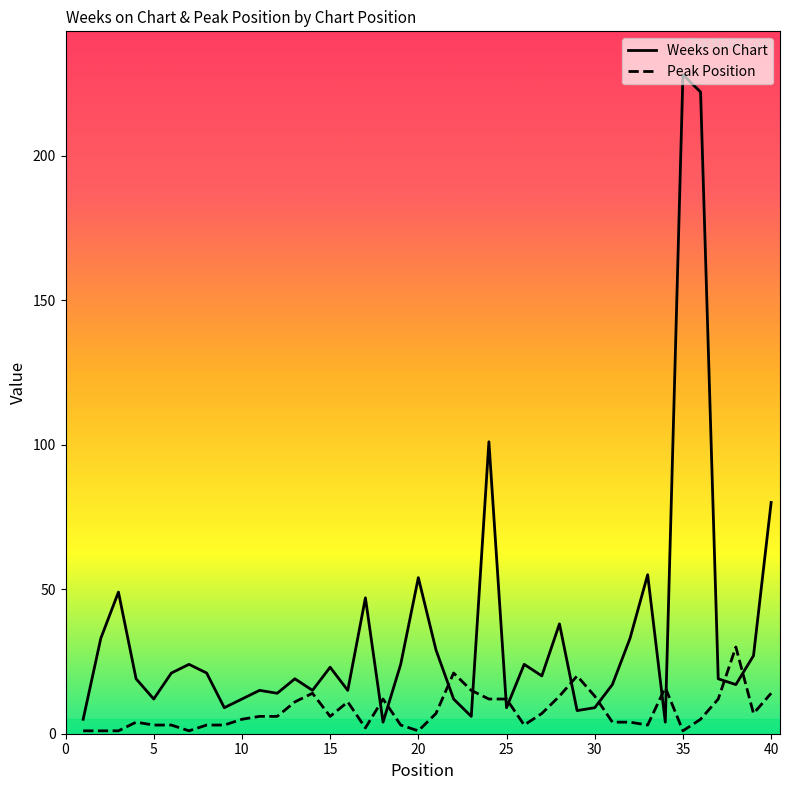

Rank the series by their average value, from highest to lowest.

Weeks on Chart, Peak Position